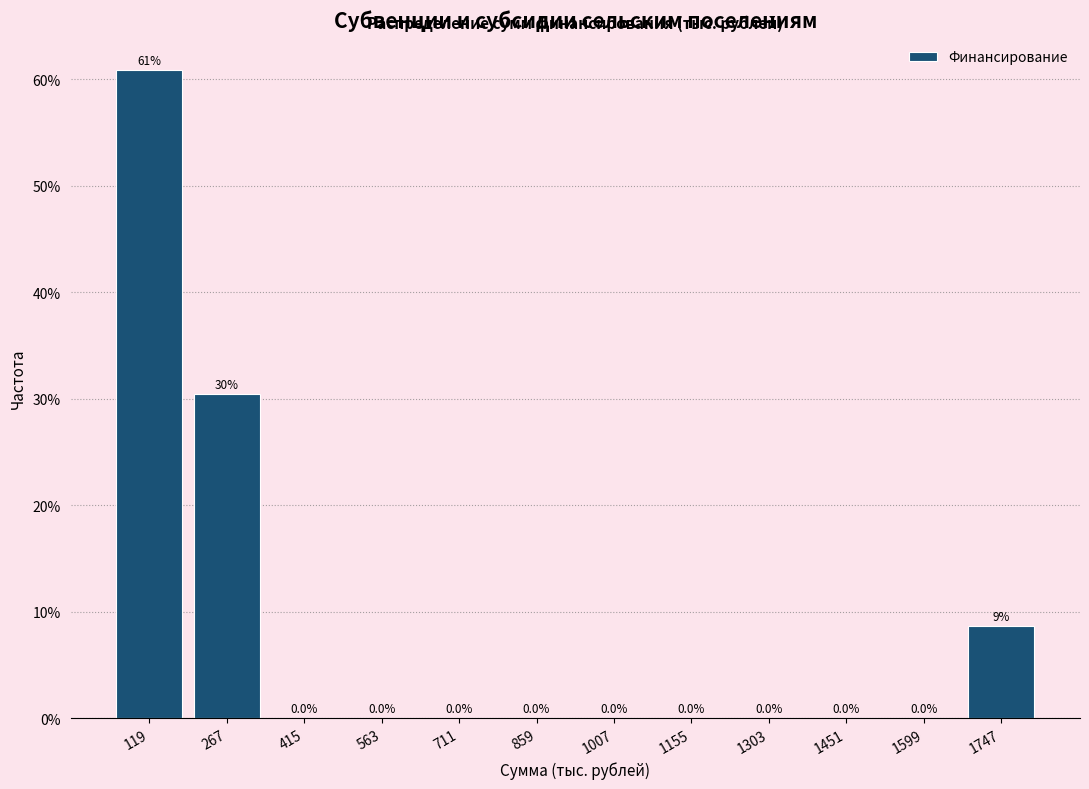

Over which range of the x-axis is the bar tallest?

40 to 200